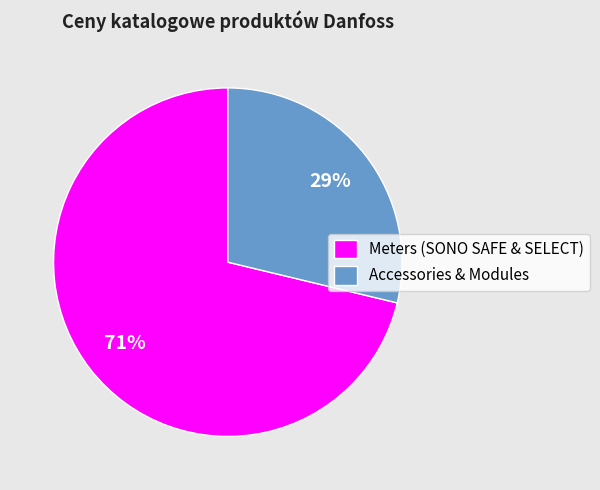

What is the majority slice?

Meters (SONO SAFE & SELECT)